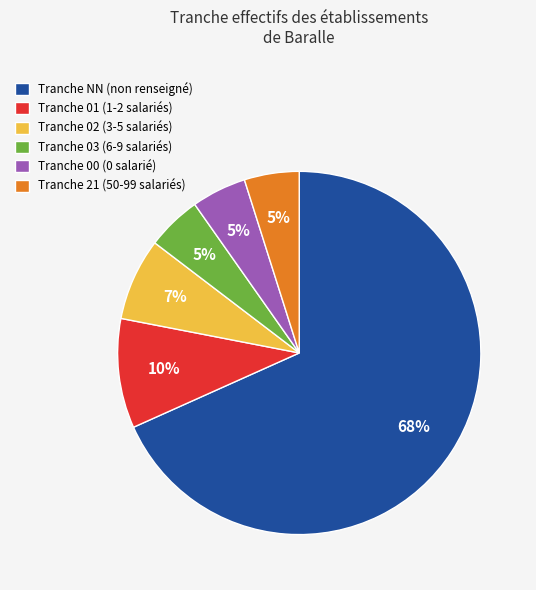

Count the number of slices in the pie.

6